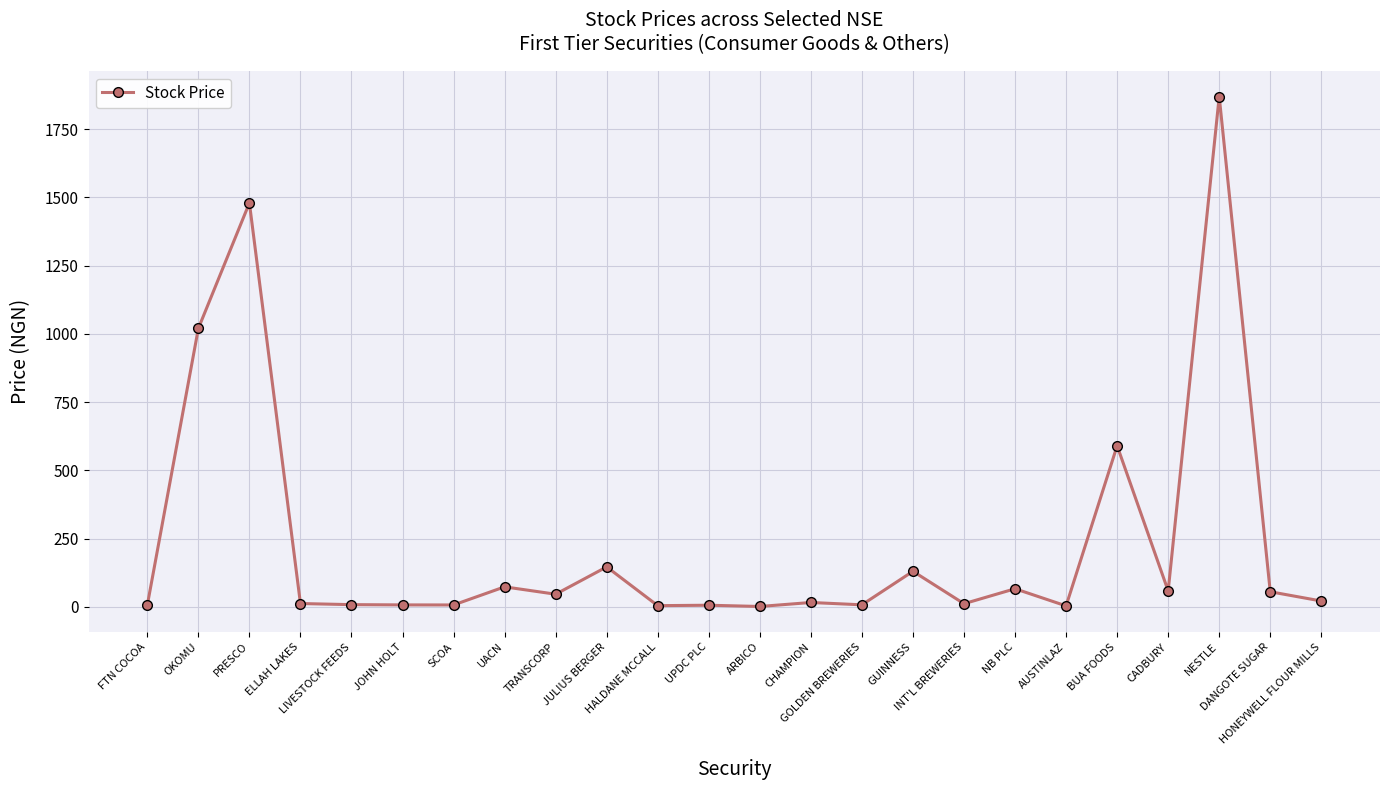

What position from the left is NESTLE?

22